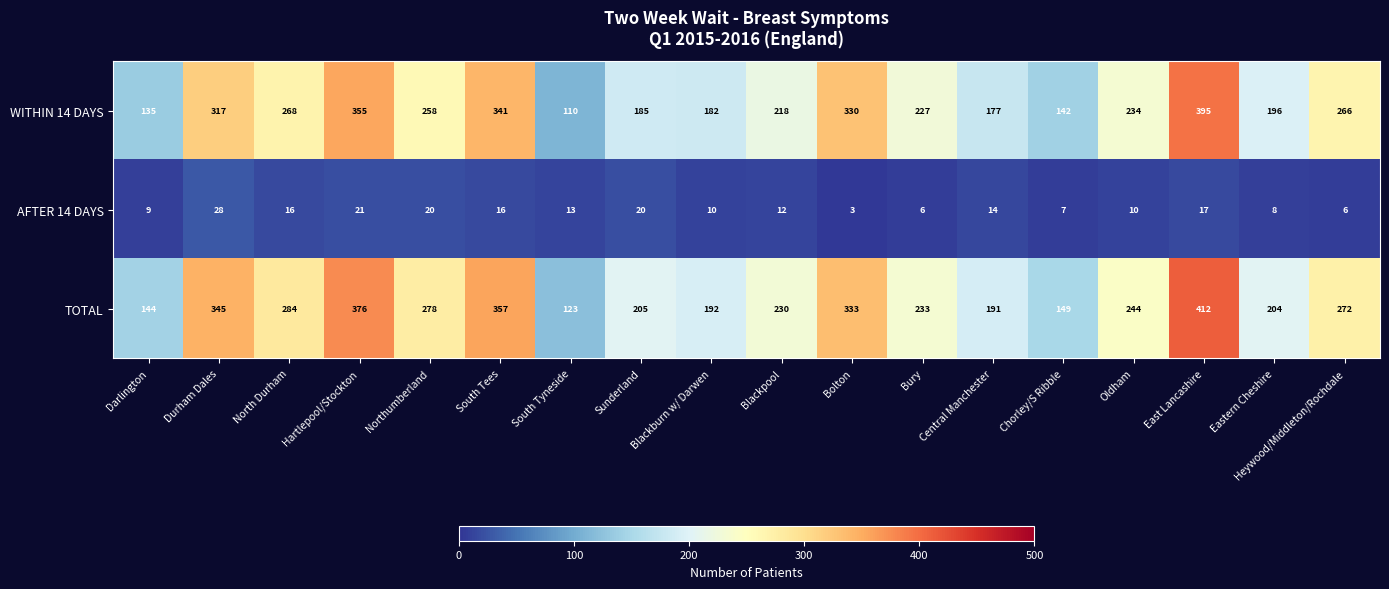

True or false: WITHIN 14 DAYS has a value of 251 at Blackburn w/ Darwen.

False